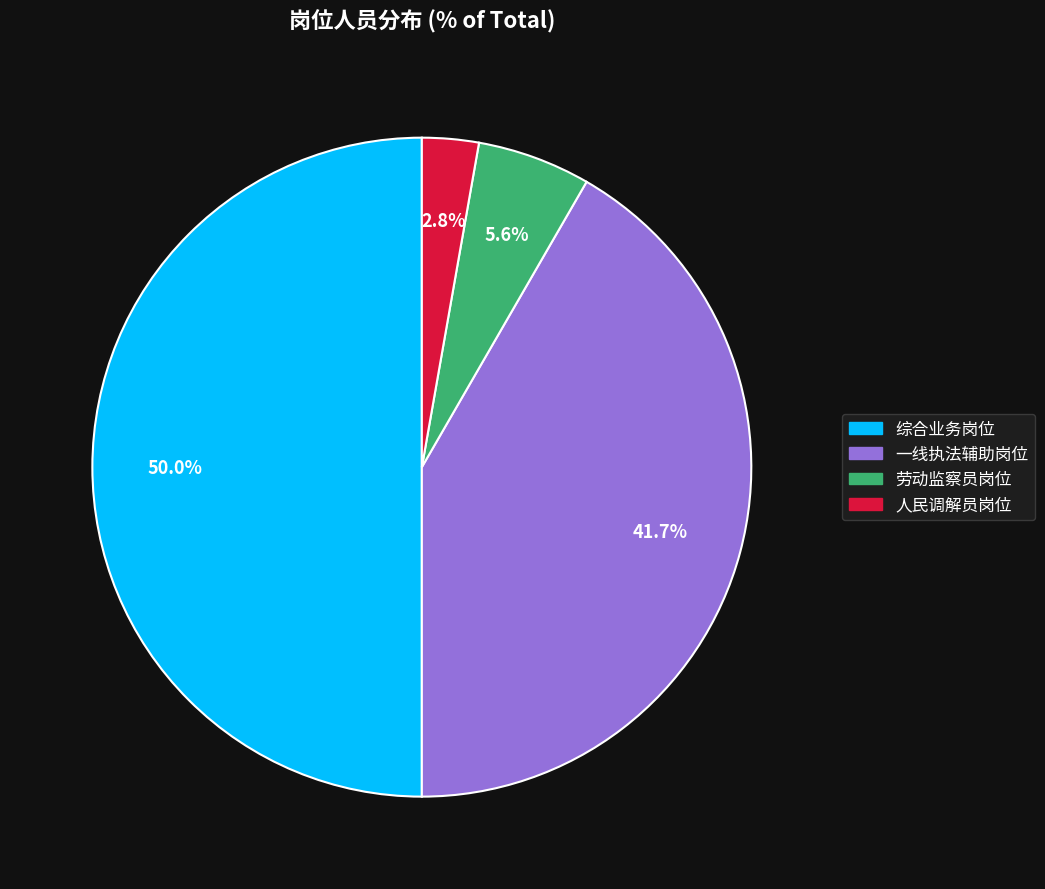

Which category has the smallest portion of the pie?

人民调解员岗位